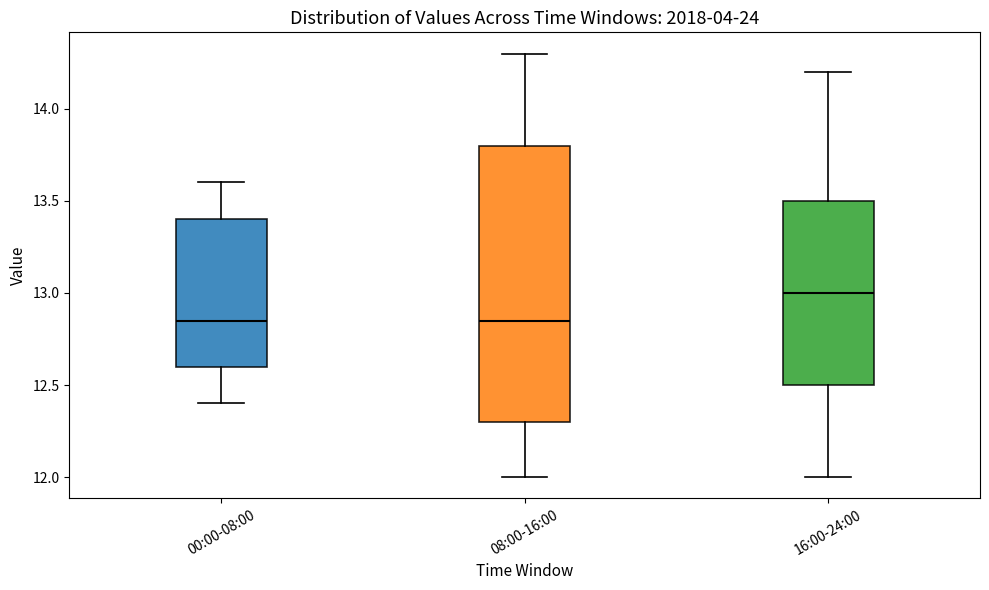

Which box is the tallest, from its lower edge to its upper edge?

08:00-16:00